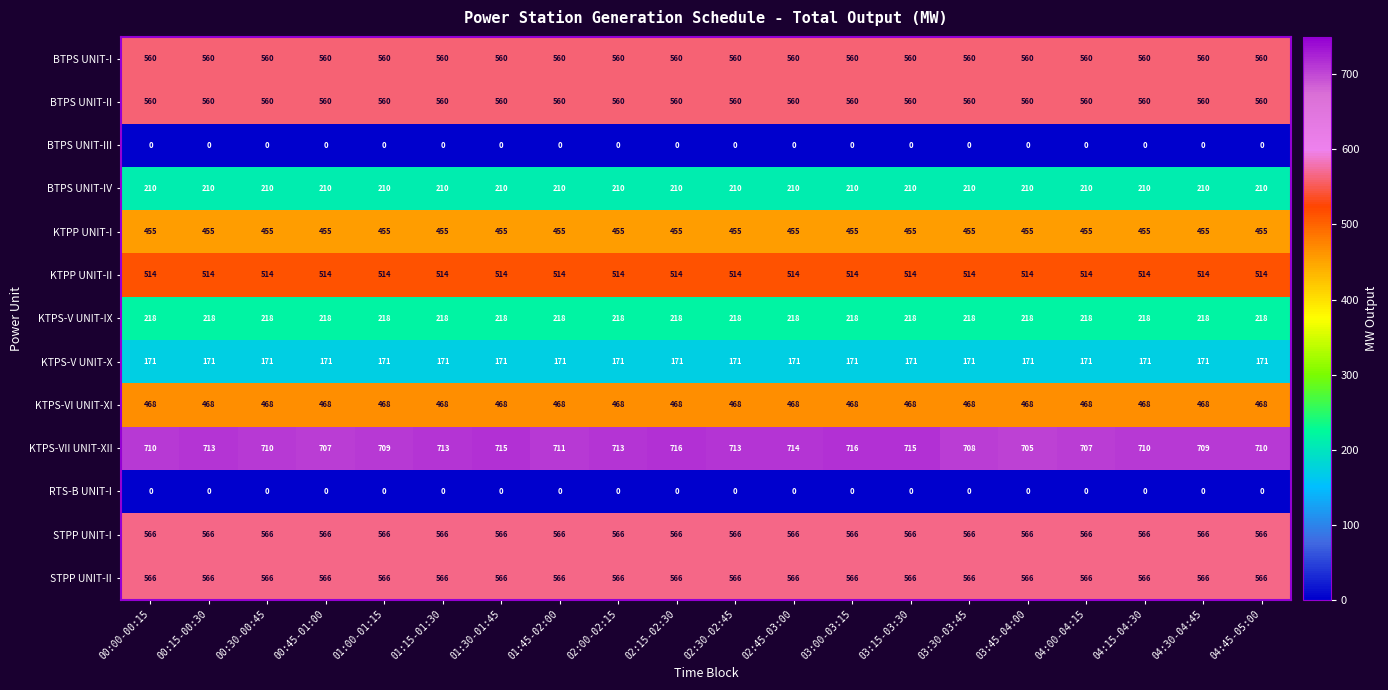

What is the difference between the highest and lowest values at 01:00-01:15?

709